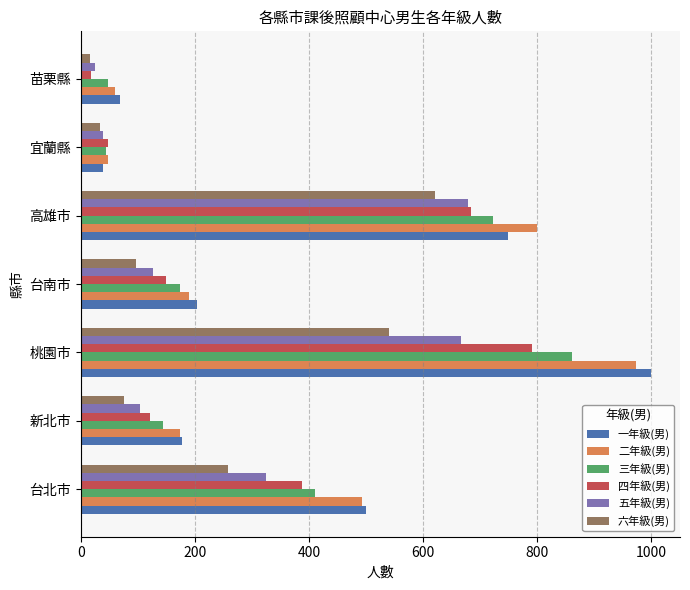

What is the average value of the 五年級(男) series?

280